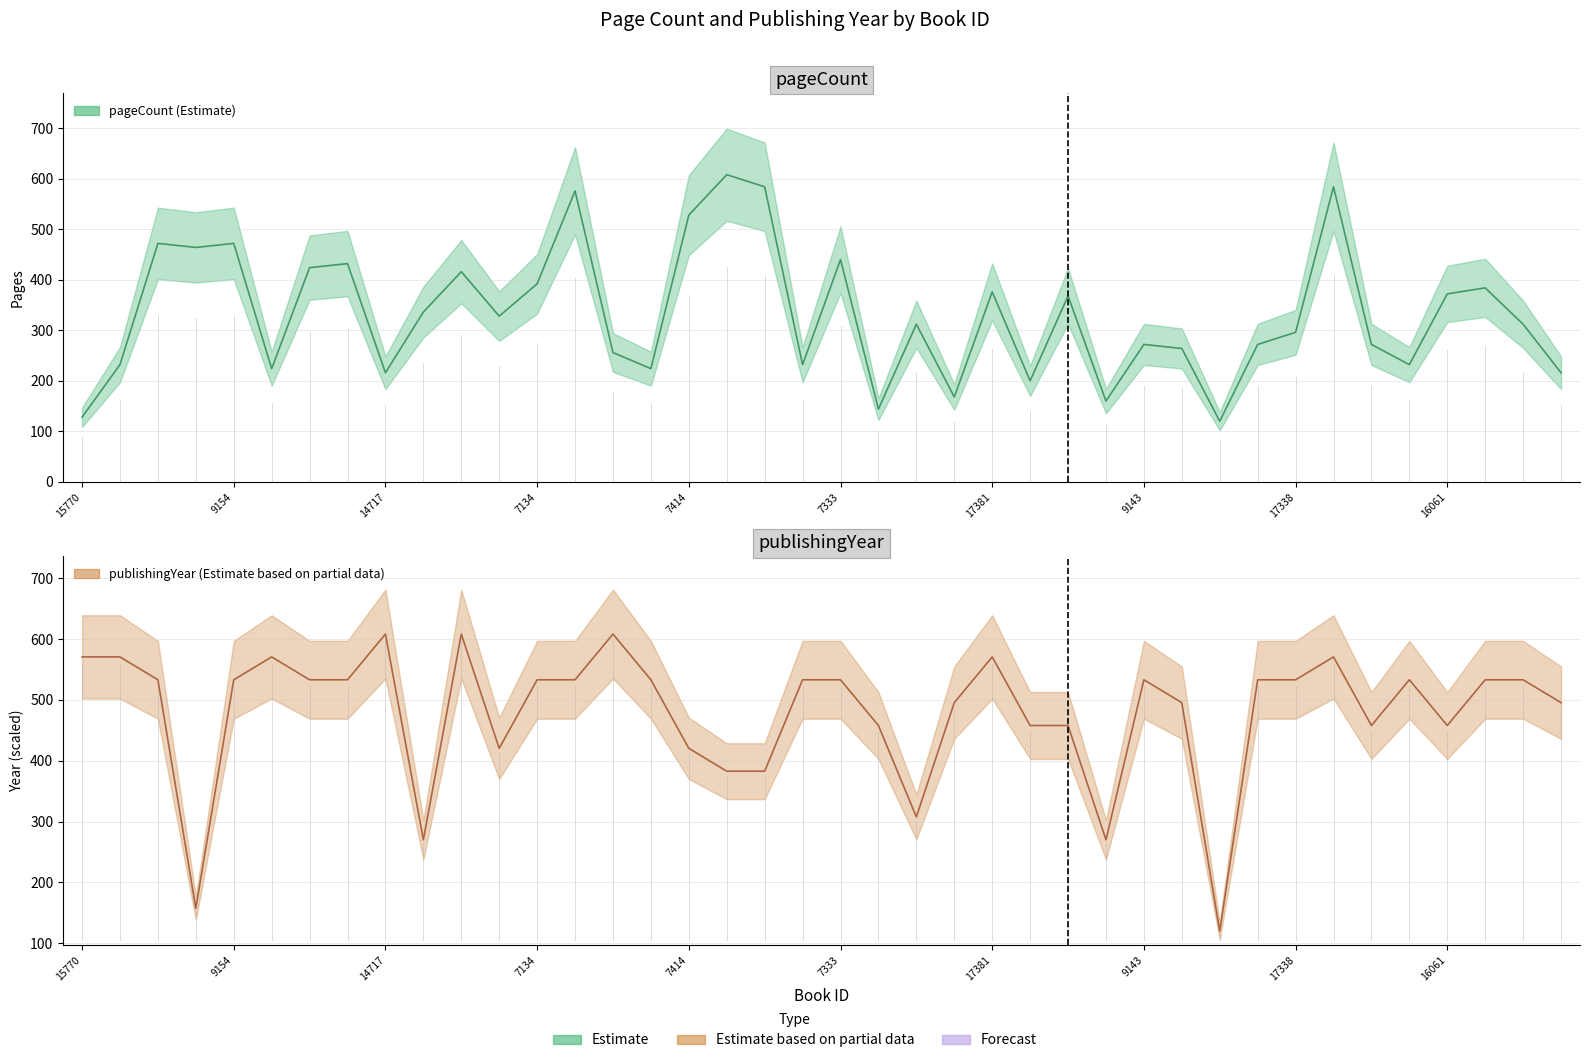

What is the label of the 9th point from the right?

7571